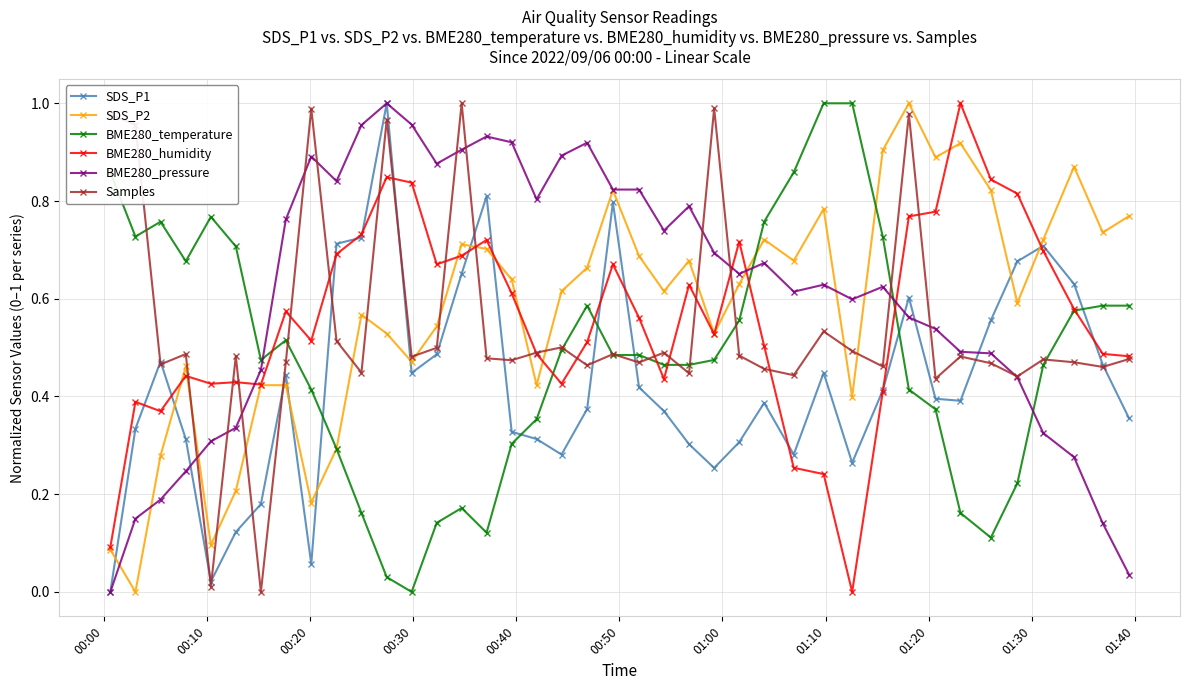

Which series ends up on top after the final intersection of BME280_pressure and SDS_P2?

SDS_P2